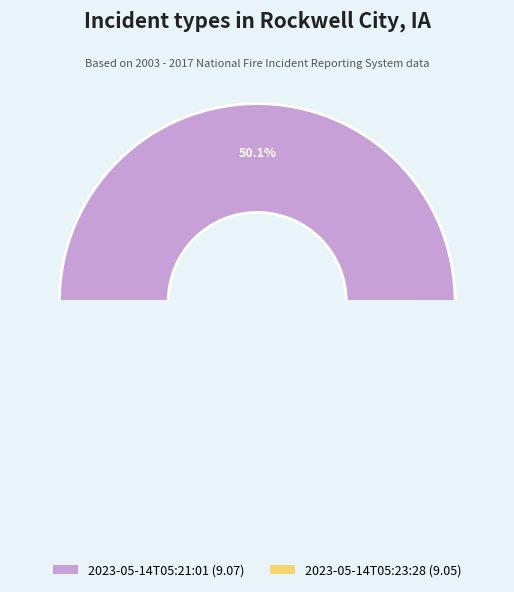

Which slice is the largest?

2023-05-14T05:21:01.935Z